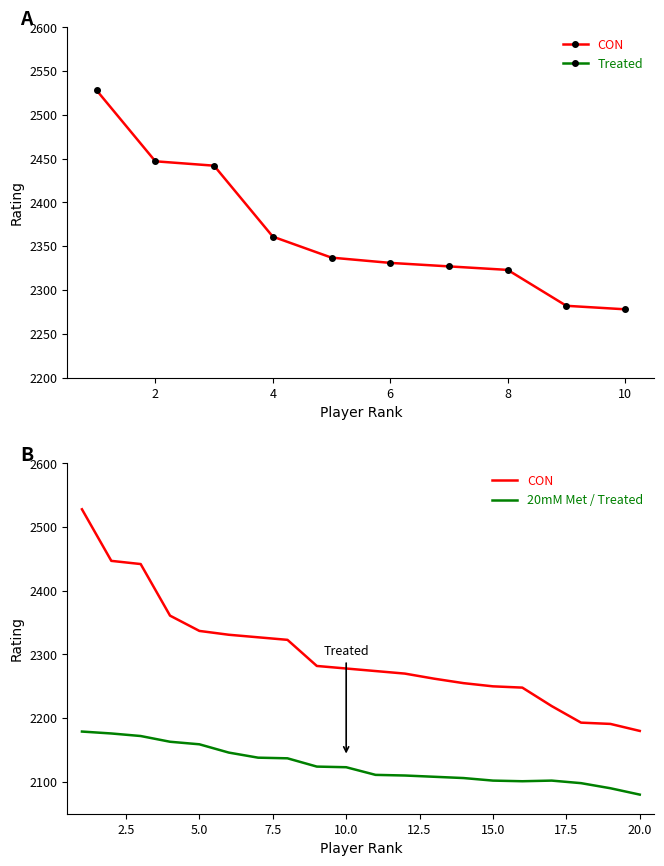

What are all the series names shown in the legend?

CON, Treated